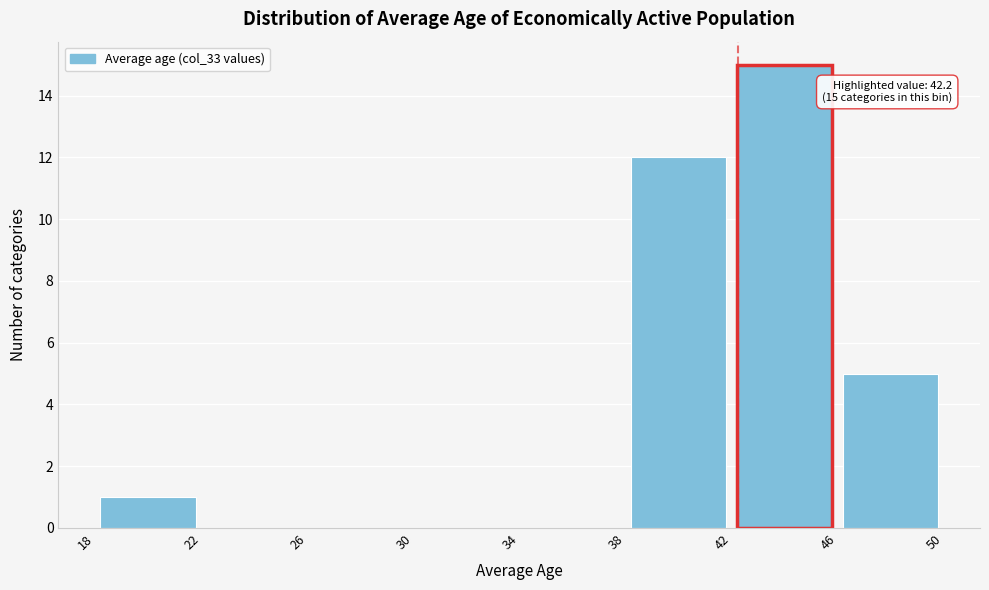

Which range on the x-axis has the tallest bar?

42 to 46